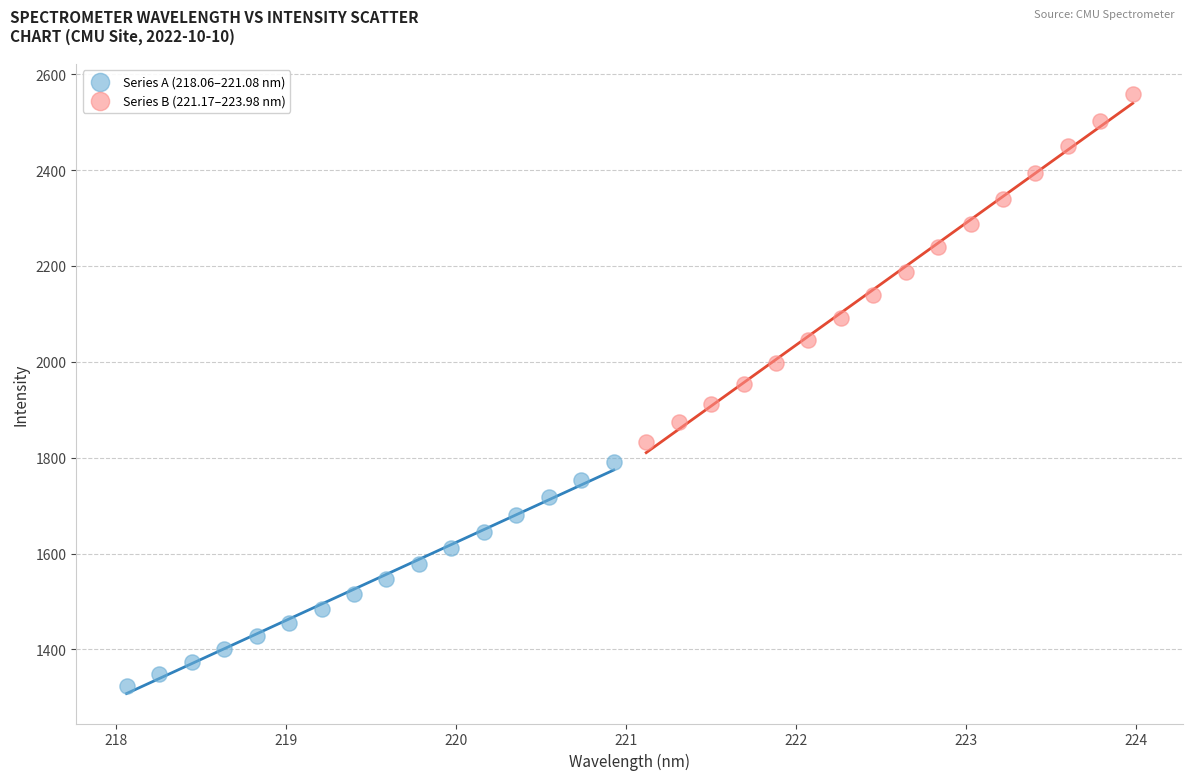

Which series has the largest Y range (max minus min)?

Series B (221.17–223.98 nm)